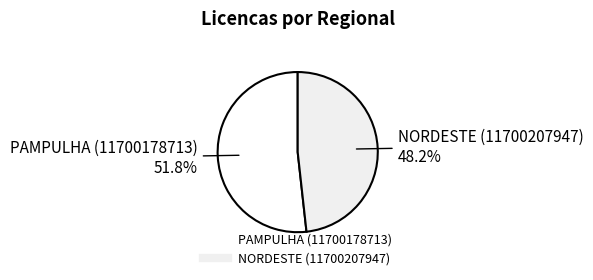

How many slices are in this pie chart?

2